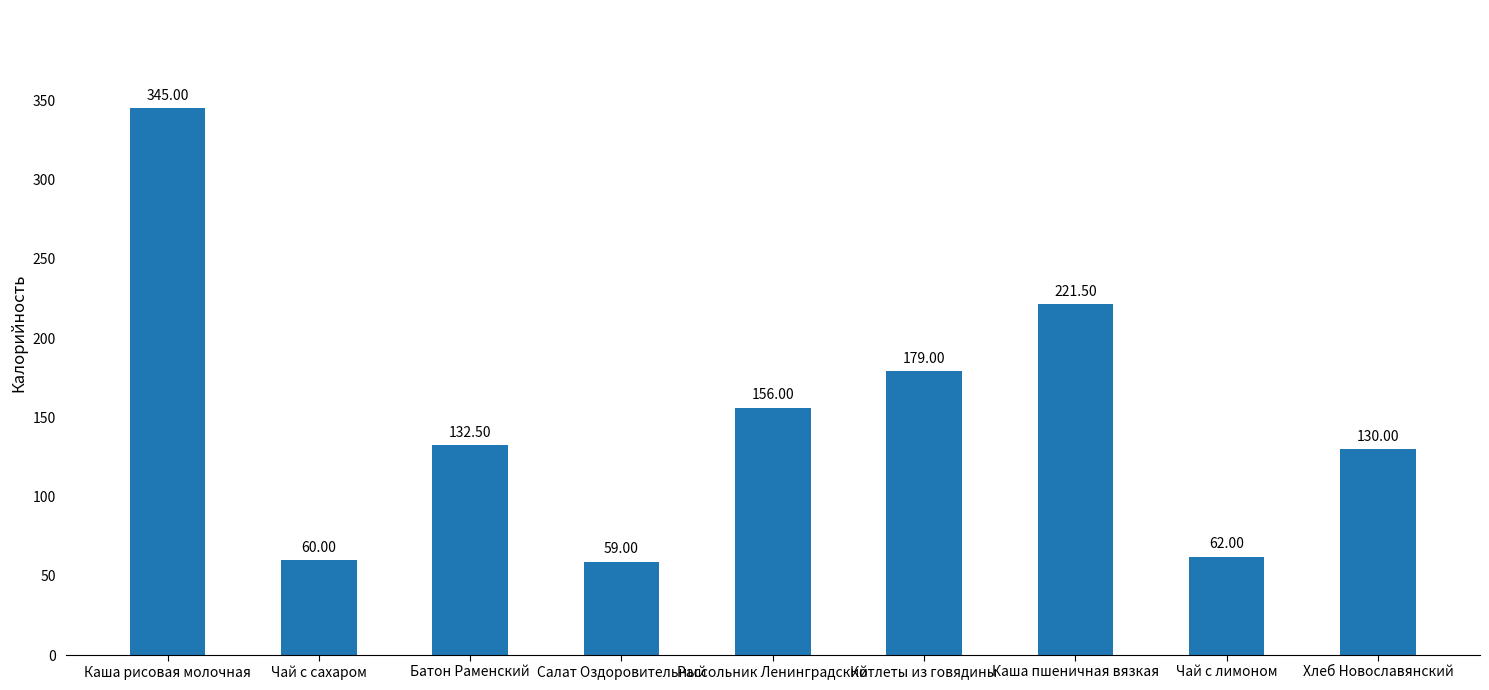

Reading left to right, extract all data points from this chart.

Каша рисовая молочная=345.0	Чай с сахаром=60.0	Батон Раменский=132.5	Салат Оздоровительный=59.0	Рассольник Ленинградский=156.0	Котлеты из говядины=179.0	Каша пшеничная вязкая=221.5	Чай с лимоном=62.0	Хлеб Новославянский=130.0